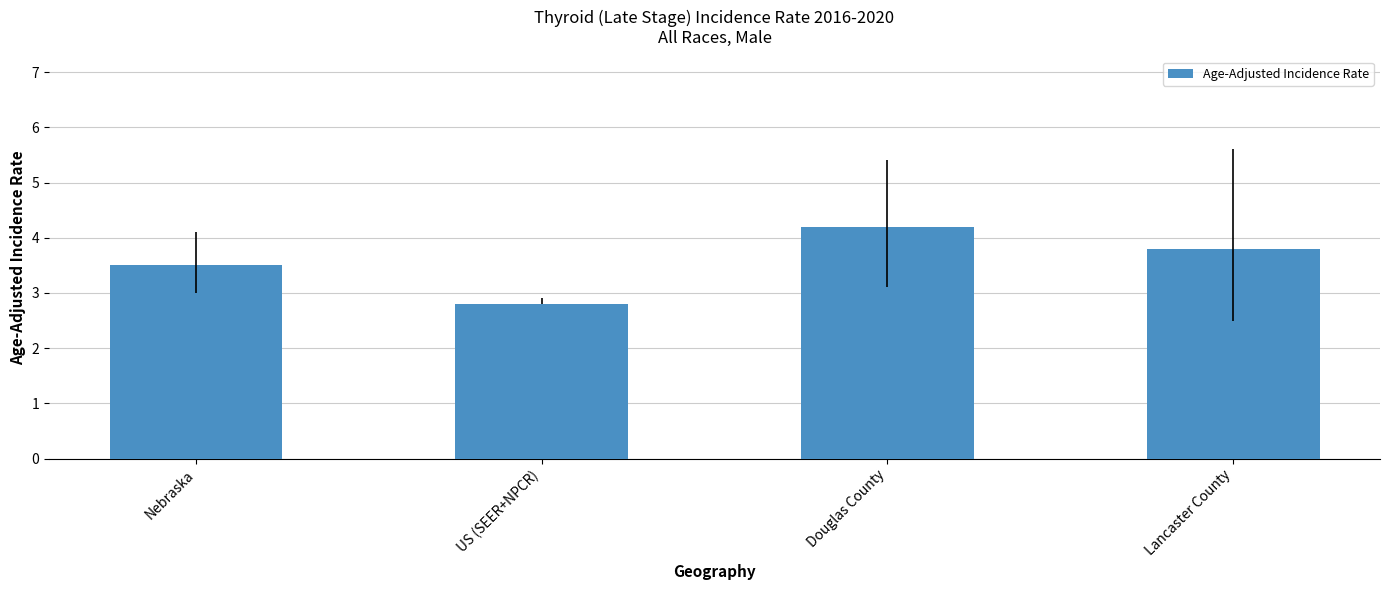

What is the difference between the values at Lancaster County and Nebraska?

0.3